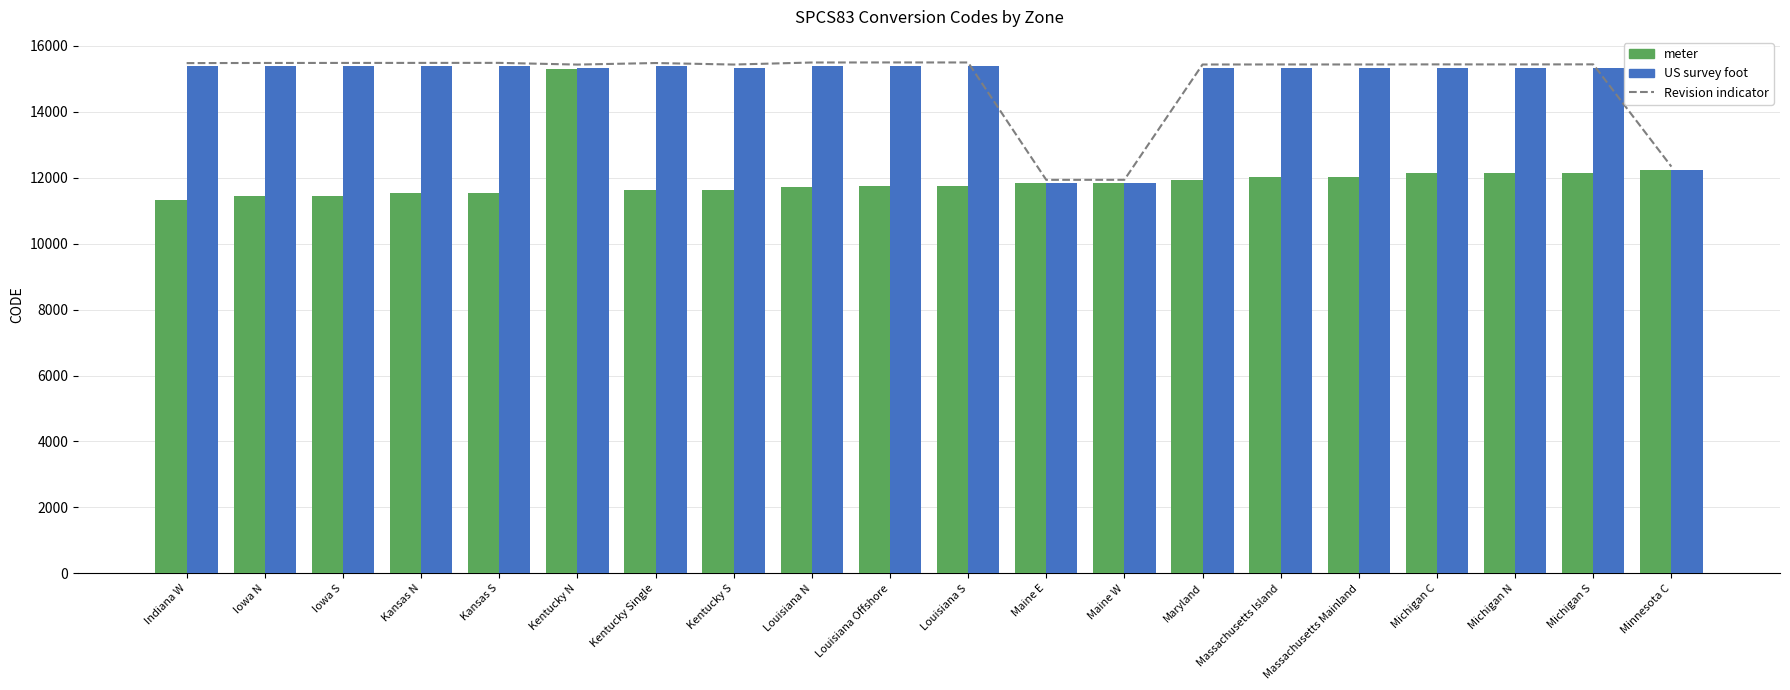

Read the meter value at Maryland.

11930